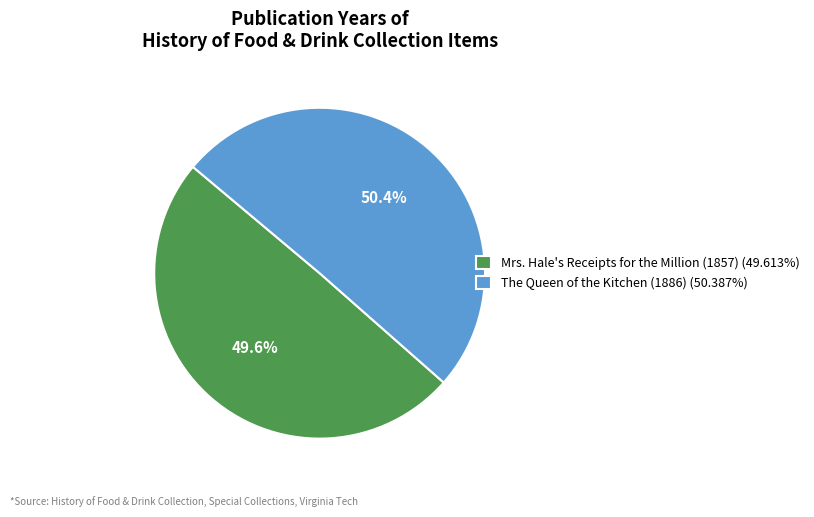

What is the total percentage of The Queen of the Kitchen (1886) and Mrs. Hale's Receipts for the Million (1857)?

100.0%